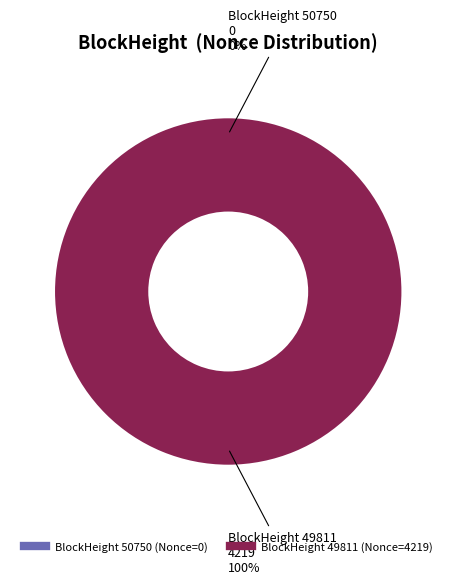

Is the sum of 50750 and 49811 greater than half?

Yes